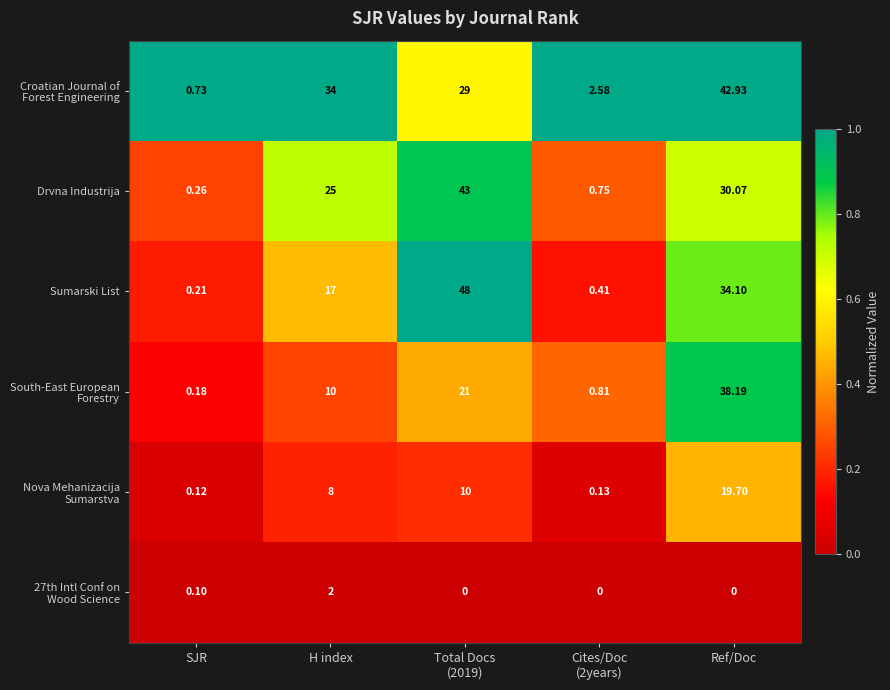

Which series has the largest range (max minus min)?

Sumarski List